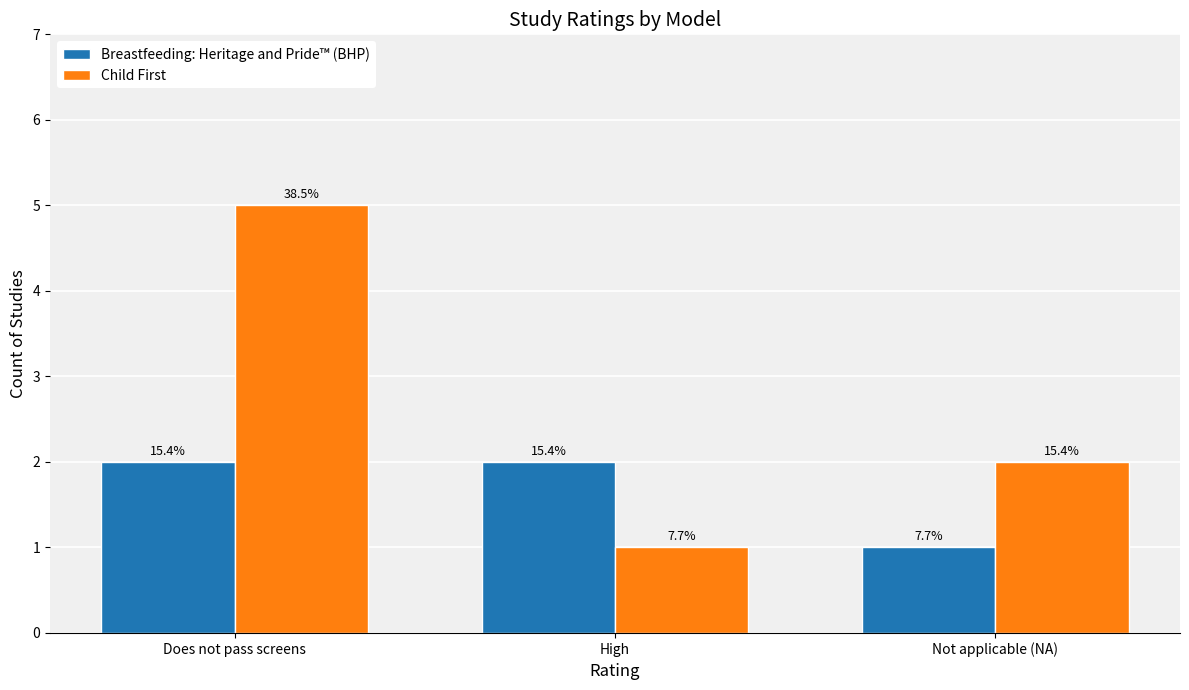

How many groups of bars are there?

3